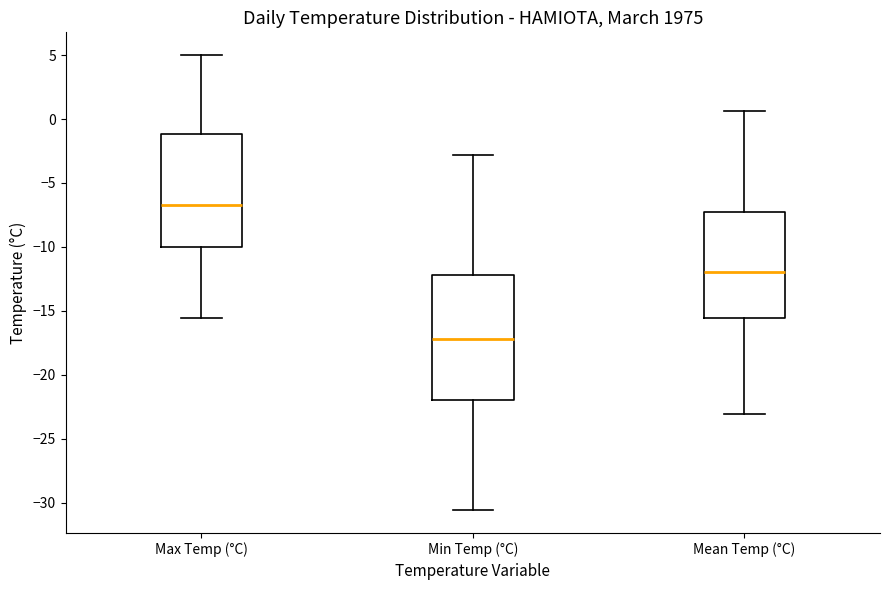

Reading left to right, read every box against the y-axis: the position of its median line, the range the box covers, and the ends of its whiskers. The values are not printed on the chart, so give them approximately, as read against the axis.

Max Temp (°C): median -6.5, box -10.0 to -1.0, whiskers -15.5 to 5.0
Min Temp (°C): median -17.0, box -22.0 to -12.0, whiskers -30.5 to -3.0
Mean Temp (°C): median -12.0, box -15.5 to -7.0, whiskers -23.0 to 0.5